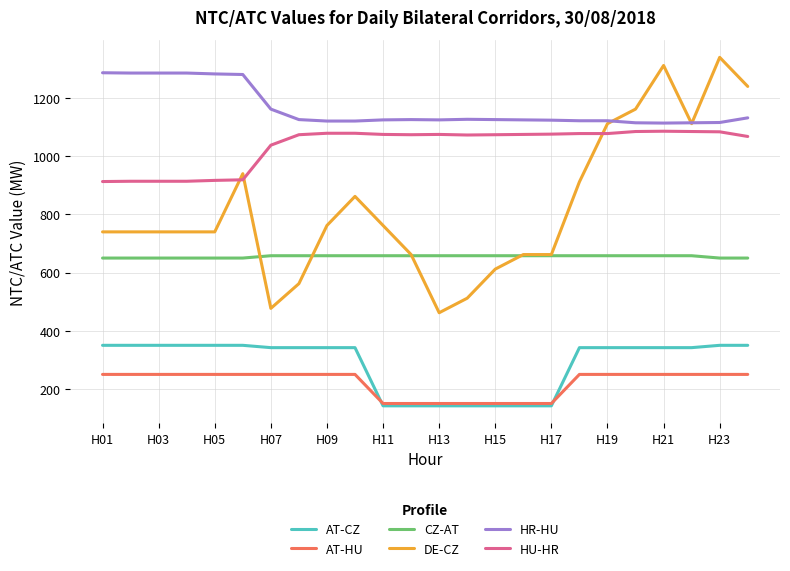

Which series has the largest total across all categories?

HR-HU